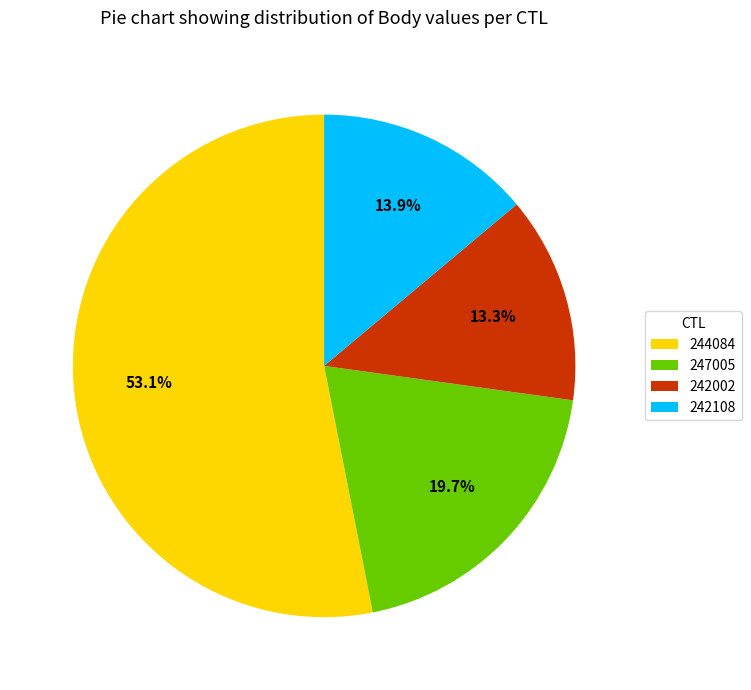

What percentage is NOT represented by 244084?

46.9%